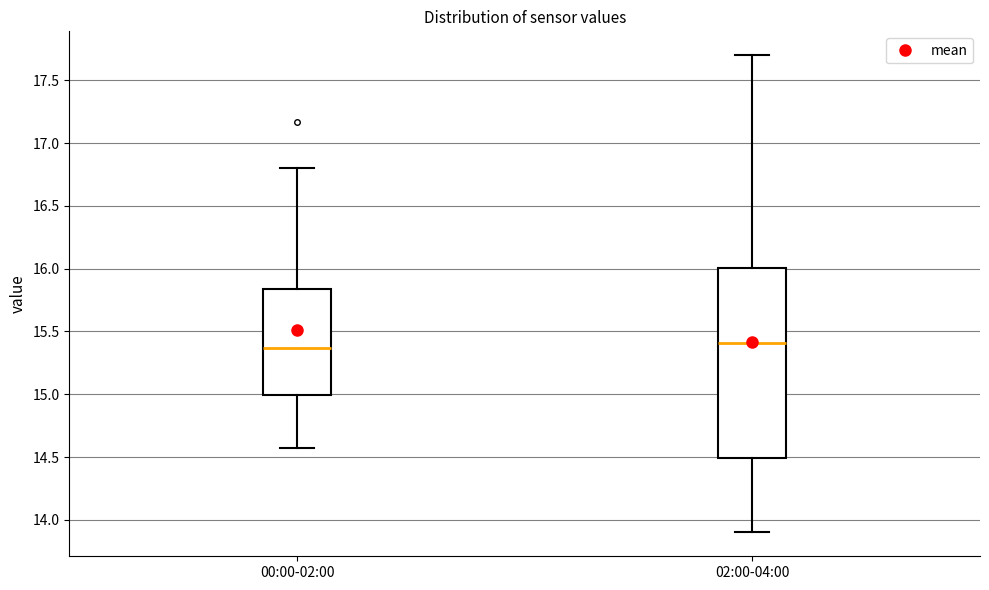

Where does the upper whisker of the box for 00:00-02:00 end on the y-axis? The values are not printed on the chart, so give them approximately, as read against the axis.

16.80